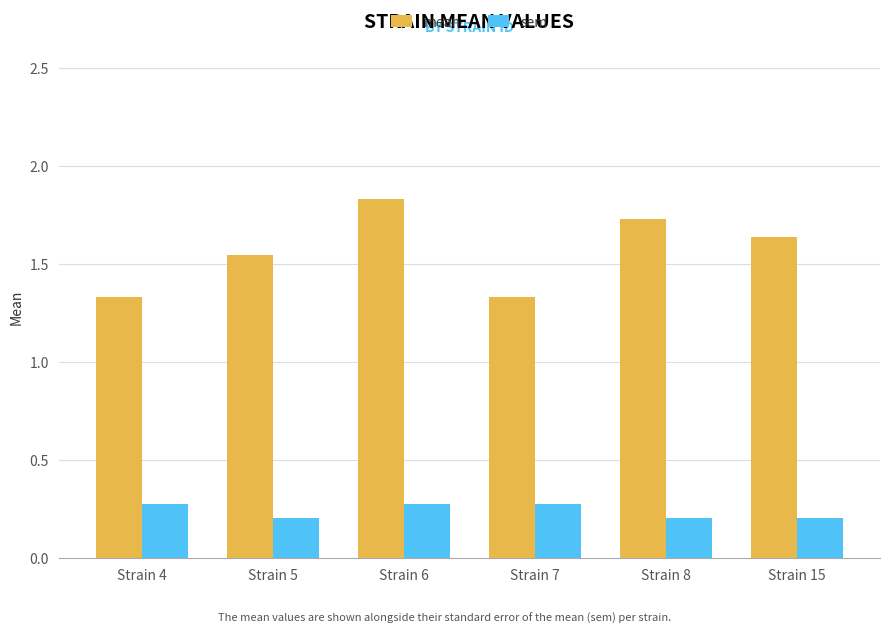

At which category is the sum across all series the highest?

Strain 6